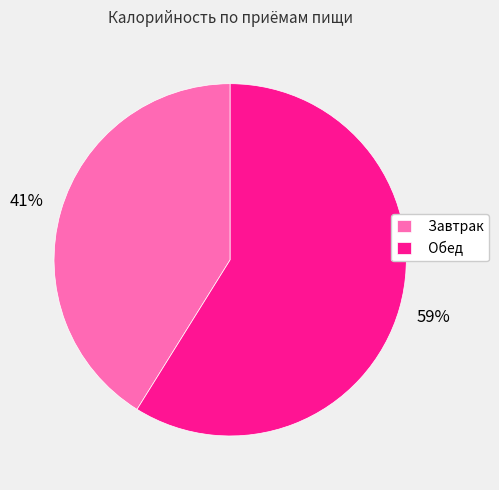

Do Завтрак and Обед together represent more than half of the pie?

Yes